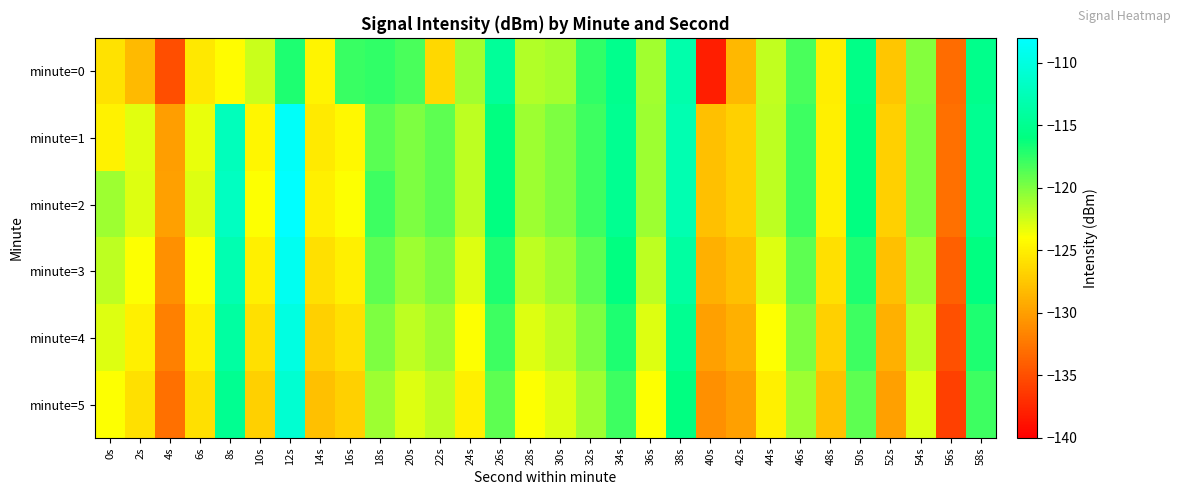

Reading left to right, transcribe all the data shown in this chart.

minute=0: 0s=-125.8	2s=-128.3	4s=-135.1	6s=-125.4	8s=-124.2	10s=-122.3	12s=-117.0	14s=-124.7	16s=-117.8	18s=-117.6	20s=-118.3	22s=-126.5	24s=-121.1	26s=-114.5	28s=-121.5	30s=-121.2	32s=-117.6	34s=-115.2	36s=-121.0	38s=-113.3	40s=-138.0	42s=-128.4	44s=-122.1	46s=-118.3	48s=-125.0	50s=-115.6	52s=-127.5	54s=-120.2	56s=-133.2	58s=-115.3
minute=1: 0s=-124.8	2s=-123.0	4s=-130.0	6s=-123.3	8s=-112.4	10s=-124.6	12s=-108.5	14s=-125.3	16s=-124.5	18s=-118.8	20s=-120.0	22s=-119.0	24s=-122.0	26s=-116.0	28s=-121.0	30s=-120.0	32s=-118.0	34s=-115.0	36s=-121.0	38s=-113.0	40s=-128.0	42s=-127.0	44s=-122.0	46s=-118.0	48s=-125.0	50s=-116.0	52s=-127.0	54s=-120.0	56s=-133.0	58s=-115.0
minute=2: 0s=-121.0	2s=-123.0	4s=-130.0	6s=-123.0	8s=-112.0	10s=-124.0	12s=-108.0	14s=-125.0	16s=-124.0	18s=-118.0	20s=-120.0	22s=-119.0	24s=-122.0	26s=-116.0	28s=-121.0	30s=-120.0	32s=-118.0	34s=-115.0	36s=-121.0	38s=-113.0	40s=-128.0	42s=-127.0	44s=-122.0	46s=-118.0	48s=-125.0	50s=-116.0	52s=-127.0	54s=-120.0	56s=-133.0	58s=-115.0
minute=3: 0s=-122.0	2s=-124.0	4s=-131.0	6s=-124.0	8s=-113.0	10s=-125.0	12s=-109.0	14s=-126.0	16s=-125.0	18s=-119.0	20s=-121.0	22s=-120.0	24s=-123.0	26s=-117.0	28s=-122.0	30s=-121.0	32s=-119.0	34s=-116.0	36s=-122.0	38s=-114.0	40s=-129.0	42s=-128.0	44s=-123.0	46s=-119.0	48s=-126.0	50s=-117.0	52s=-128.0	54s=-121.0	56s=-134.0	58s=-116.0
minute=4: 0s=-123.0	2s=-125.0	4s=-132.0	6s=-125.0	8s=-114.0	10s=-126.0	12s=-110.0	14s=-127.0	16s=-126.0	18s=-120.0	20s=-122.0	22s=-121.0	24s=-124.0	26s=-118.0	28s=-123.0	30s=-122.0	32s=-120.0	34s=-117.0	36s=-123.0	38s=-115.0	40s=-130.0	42s=-129.0	44s=-124.0	46s=-120.0	48s=-127.0	50s=-118.0	52s=-129.0	54s=-122.0	56s=-135.0	58s=-117.0
minute=5: 0s=-124.0	2s=-126.0	4s=-133.0	6s=-126.0	8s=-115.0	10s=-127.0	12s=-111.0	14s=-128.0	16s=-127.0	18s=-121.0	20s=-123.0	22s=-122.0	24s=-125.0	26s=-119.0	28s=-124.0	30s=-123.0	32s=-121.0	34s=-118.0	36s=-124.0	38s=-116.0	40s=-131.0	42s=-130.0	44s=-125.0	46s=-121.0	48s=-128.0	50s=-119.0	52s=-130.0	54s=-123.0	56s=-136.0	58s=-118.0